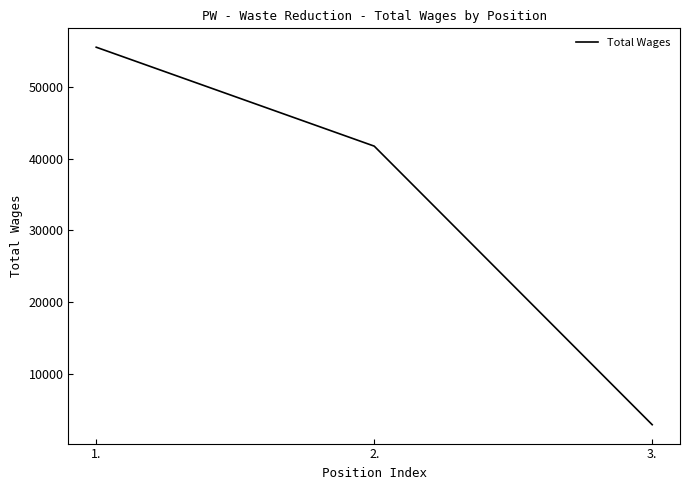

Reading left to right, what are all the values shown in this chart?

1.=55588	2.=41770	3.=2854